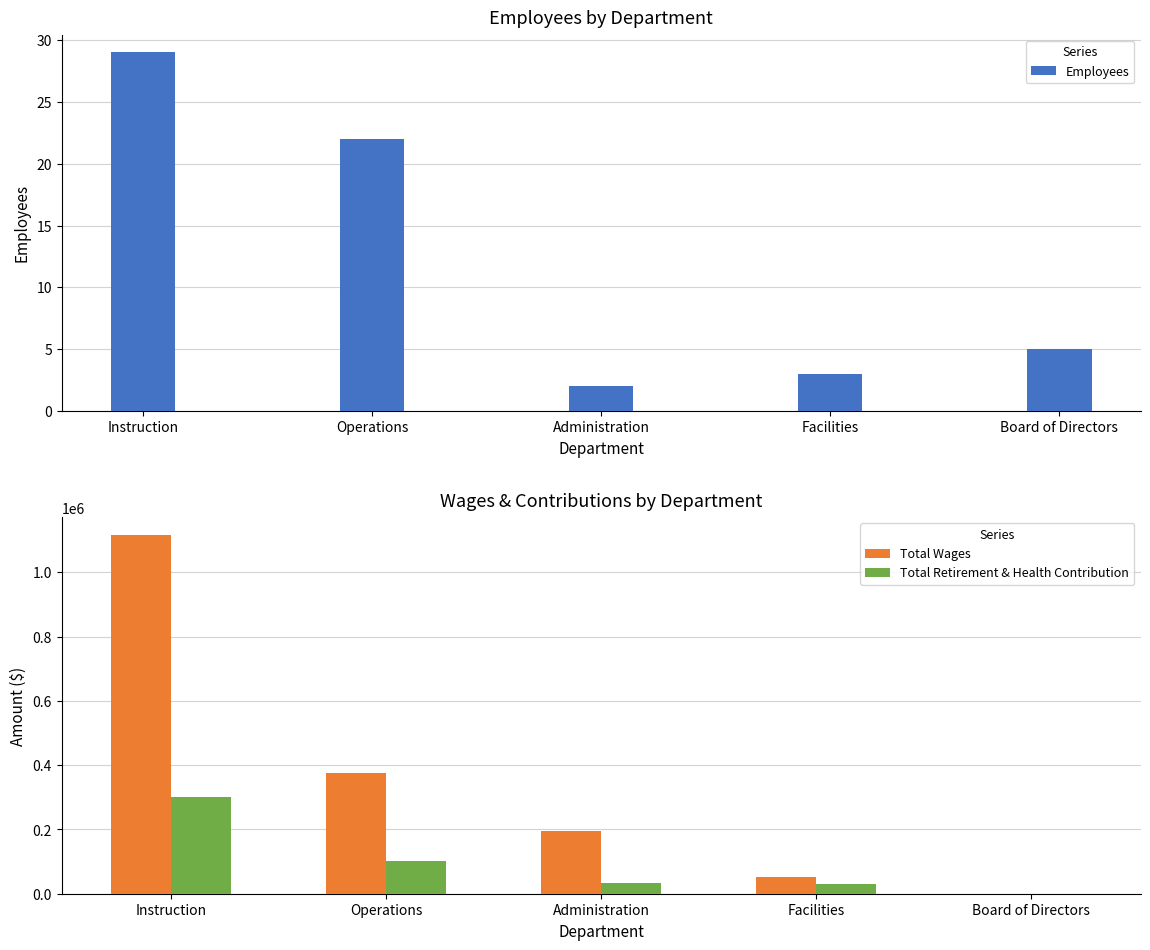

How many values in Total Retirement & Health Contribution are above zero?

4